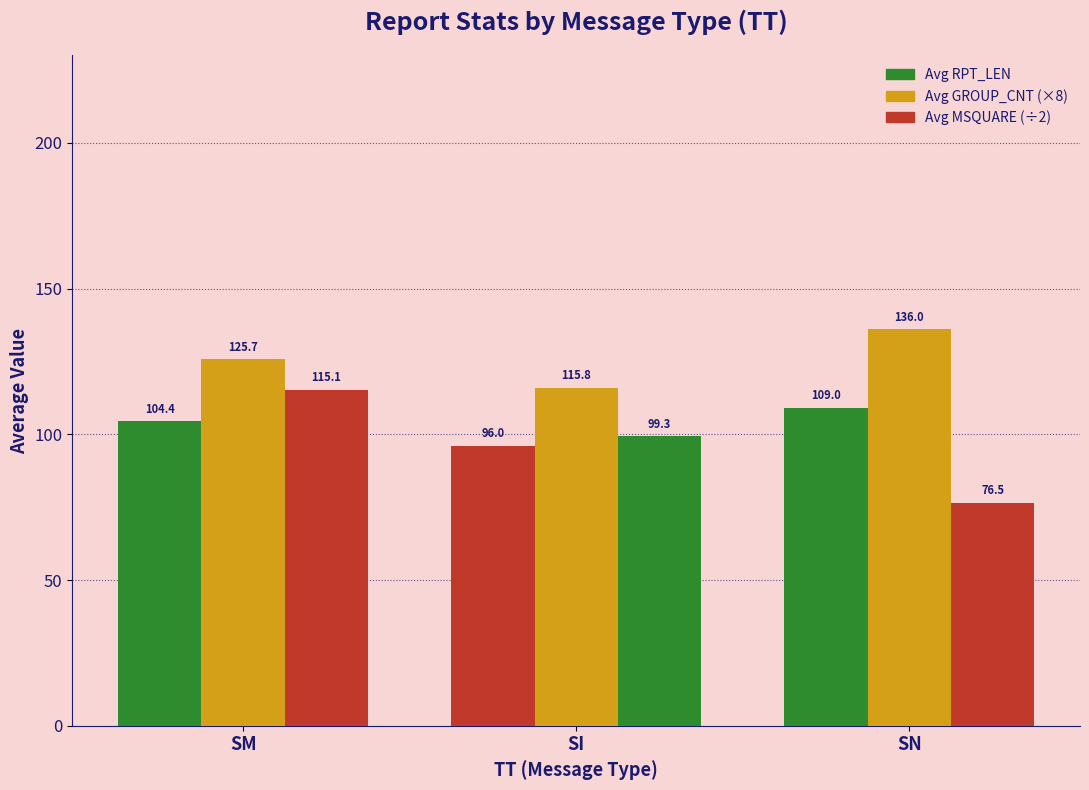

What is the sum of all Avg RPT_LEN values?

309.4